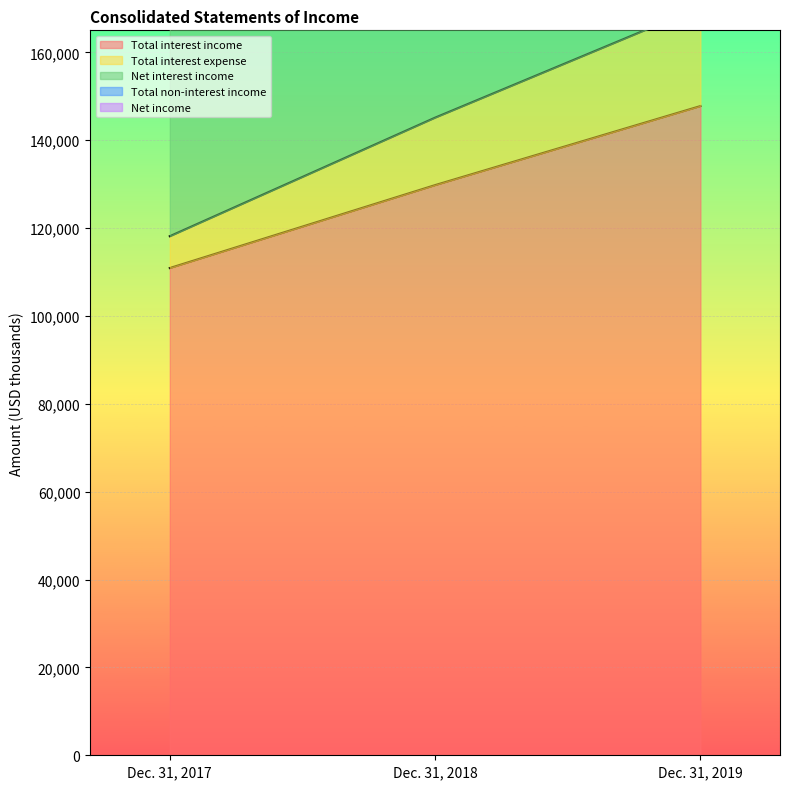

Is it true that Net interest income equals 424899 at Dec. 31, 2017?

False